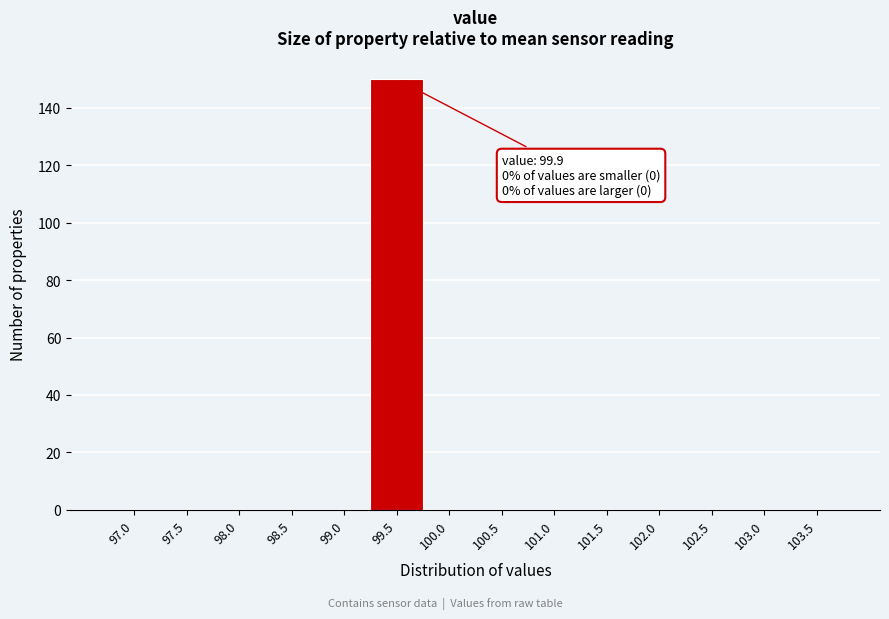

Reading left to right, transcribe all the data shown in this chart.

97.0=0	97.5=0	98.0=0	98.5=0	99.0=0	99.5=150	100.0=0	100.5=0	101.0=0	101.5=0	102.0=0	102.5=0	103.0=0	103.5=0